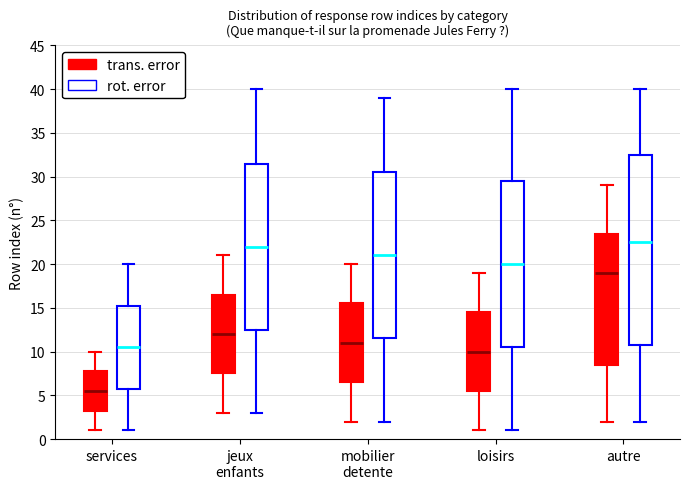

Which box has the highest median line?

autre (rot. error)